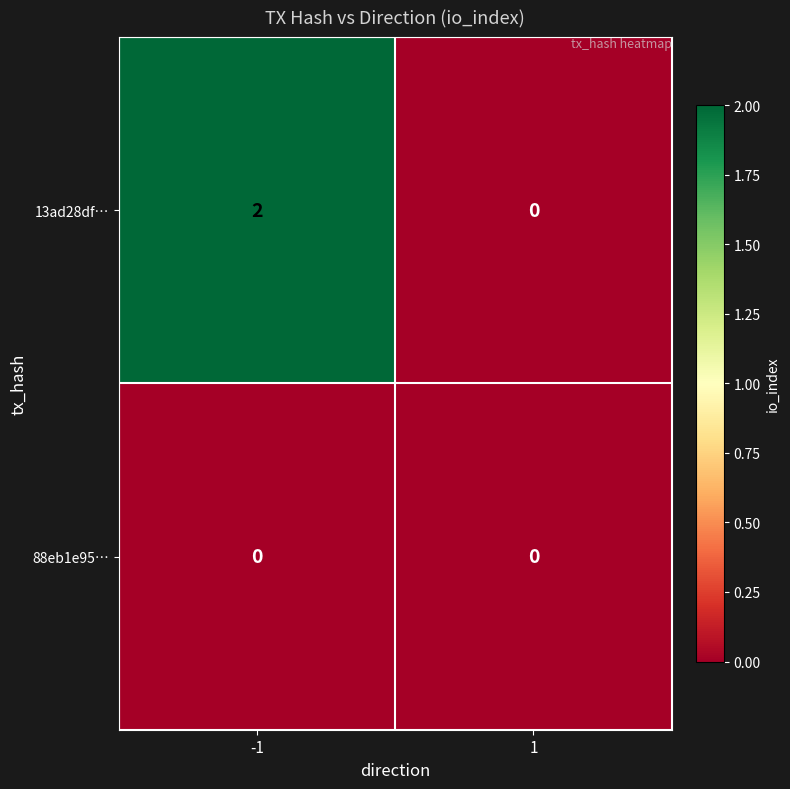

Rank the series by their maximum value, from highest to lowest.

13ad28df…, 88eb1e95…